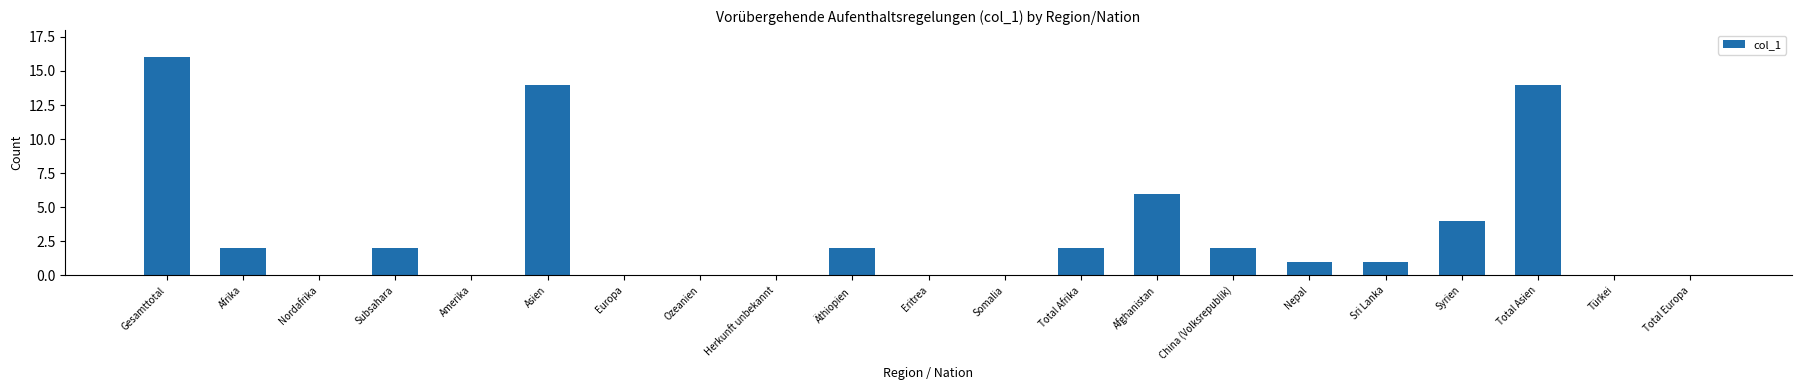

Reading left to right, extract all data points from this chart.

Gesamttotal=16	Afrika=2	Nordafrika=0	Subsahara=2	Amerika=0	Asien=14	Europa=0	Ozeanien=0	Herkunft unbekannt=0	Äthiopien=2	Eritrea=0	Somalia=0	Total Afrika=2	Afghanistan=6	China (Volksrepublik)=2	Nepal=1	Sri Lanka=1	Syrien=4	Total Asien=14	Türkei=0	Total Europa=0